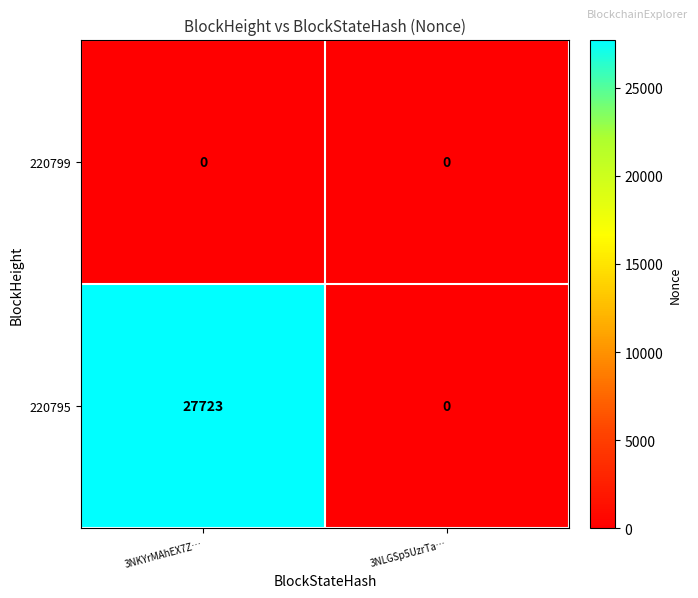

What is the highest value of the 220795 series?

27723